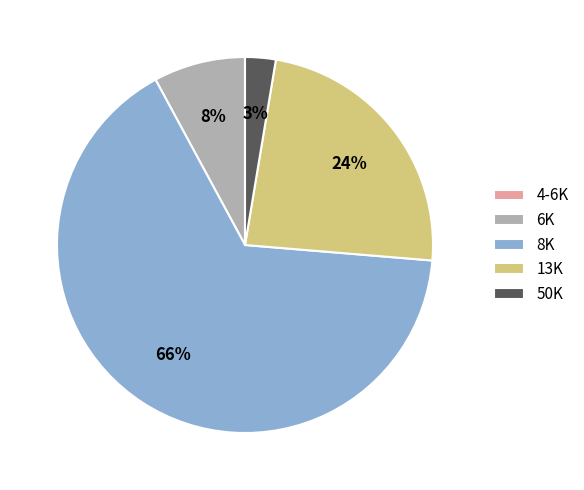

To the nearest percent, what is the average slice percentage?

20%